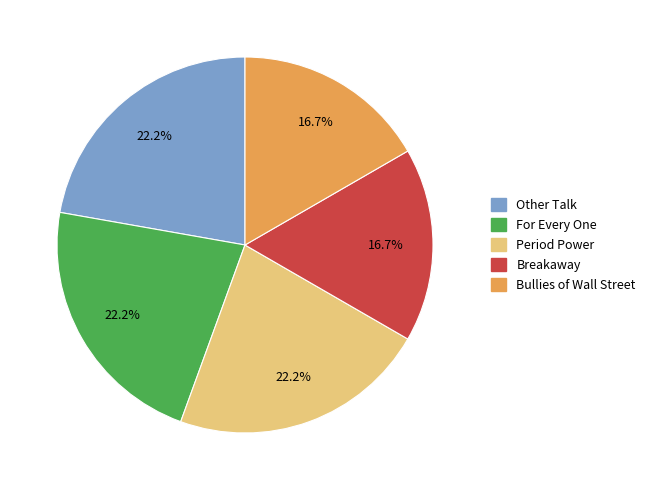

What is the total percentage of Other Talk and Breakaway?

38.9%